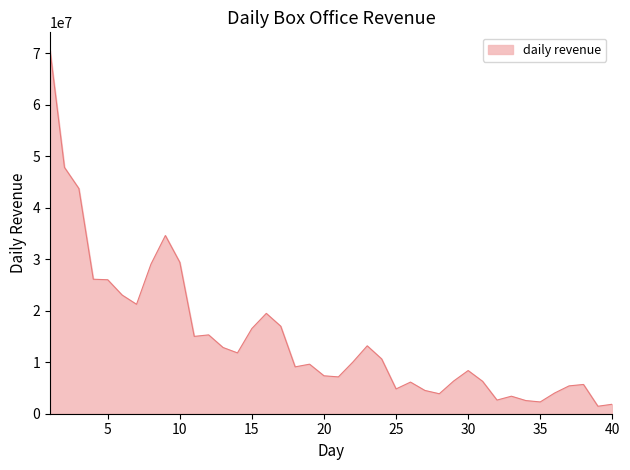

What is the greatest value displayed?

70503178